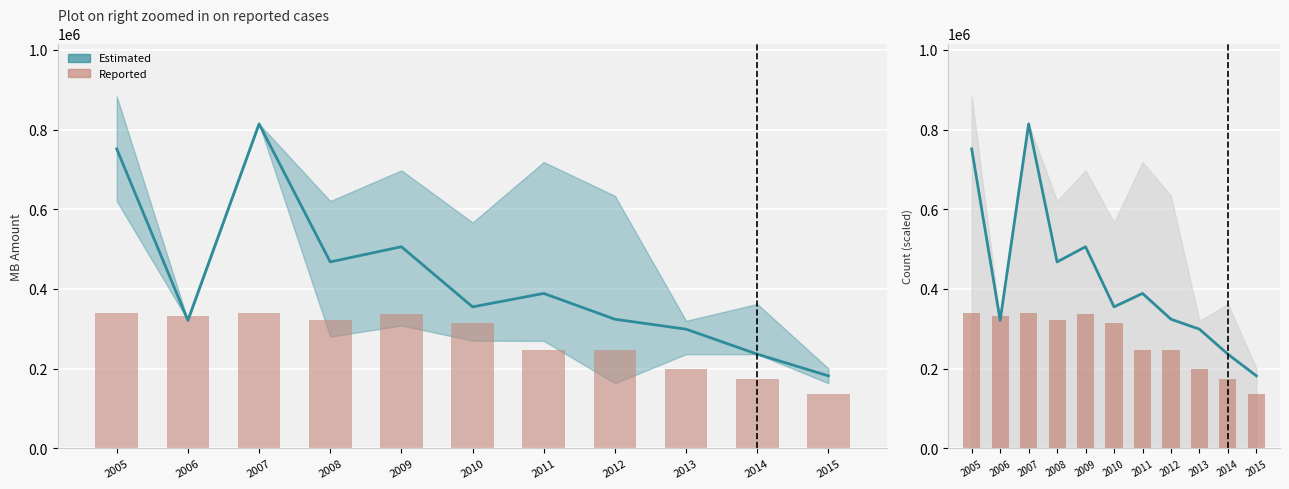

Are the bars grouped side by side (vs. stacked)?

No